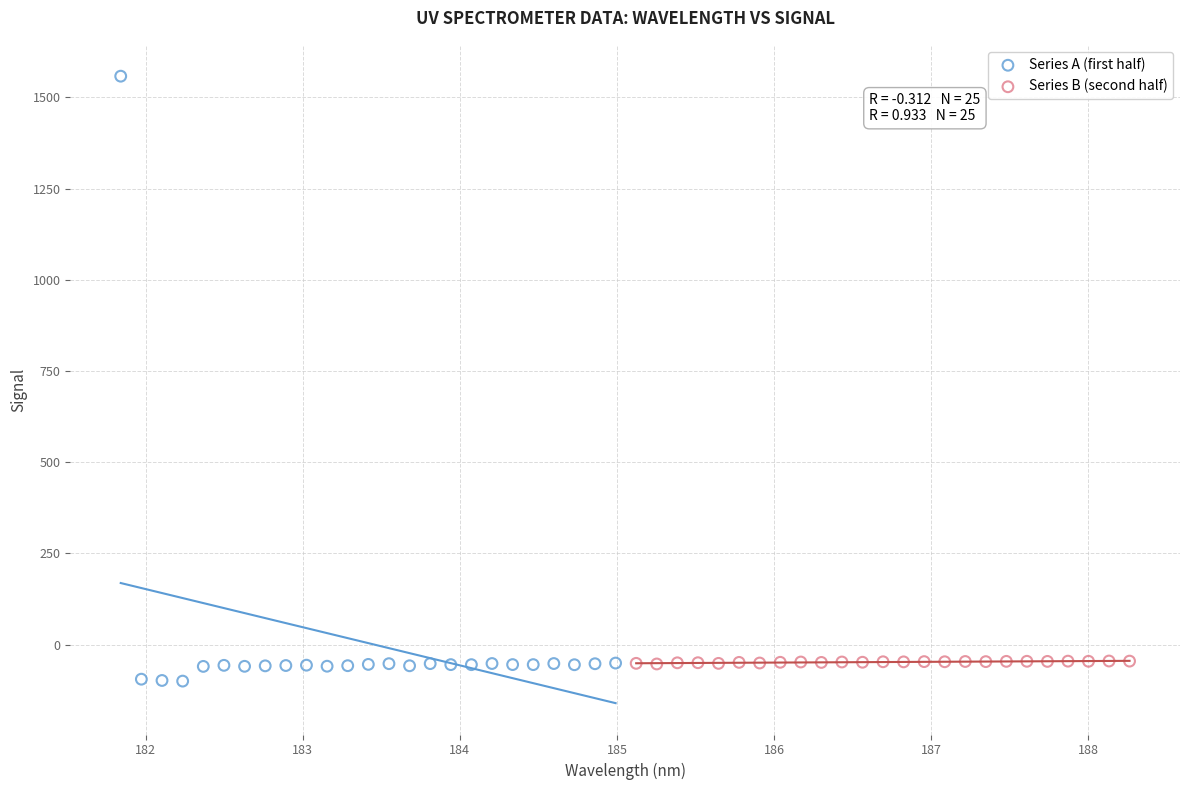

Which series reaches the maximum Y coordinate?

Series A (first half)